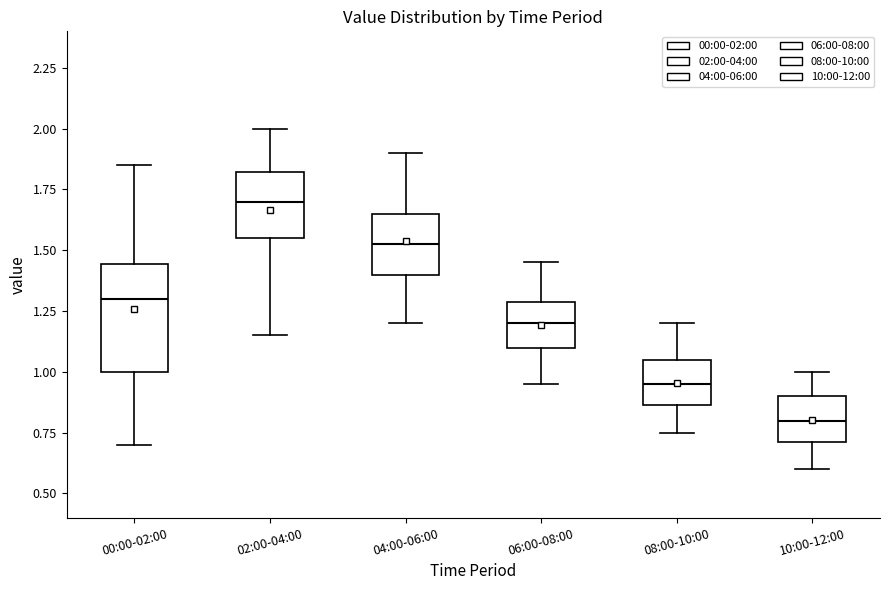

Reading left to right, transcribe this box plot: for each box, give where its median line is, the range the box spans, and where its two whiskers end, as read against the y-axis. The values are not printed on the chart, so give them approximately, as read against the axis.

00:00-02:00: median 1.30, box 1.00 to 1.45, whiskers 0.70 to 1.85
02:00-04:00: median 1.70, box 1.55 to 1.80, whiskers 1.15 to 2.00
04:00-06:00: median 1.55, box 1.40 to 1.65, whiskers 1.20 to 1.90
06:00-08:00: median 1.20, box 1.10 to 1.30, whiskers 0.95 to 1.45
08:00-10:00: median 0.95, box 0.85 to 1.05, whiskers 0.75 to 1.20
10:00-12:00: median 0.80, box 0.70 to 0.90, whiskers 0.60 to 1.00